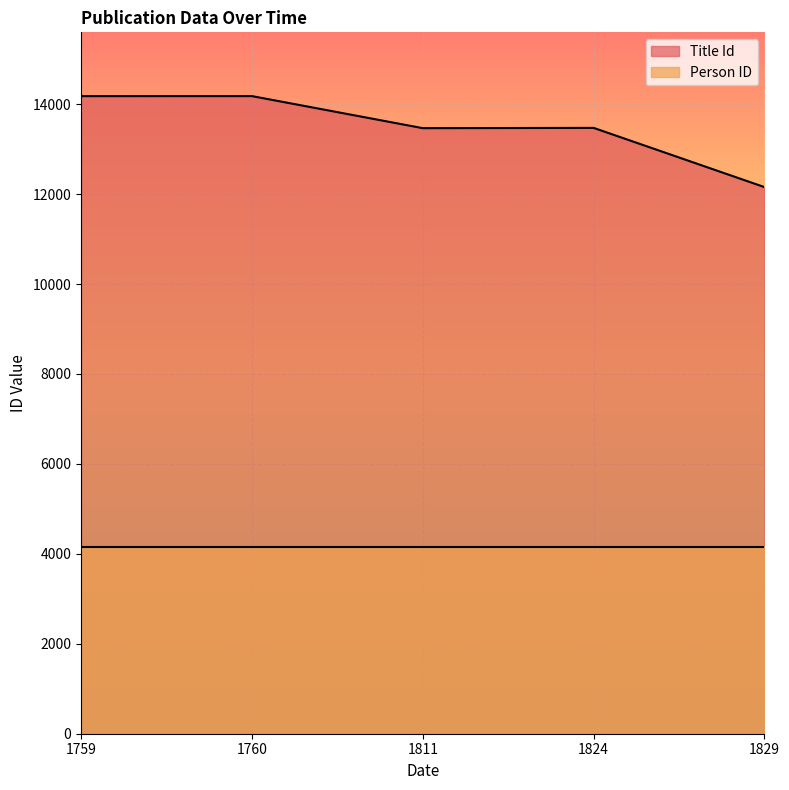

What is the average value?

13491